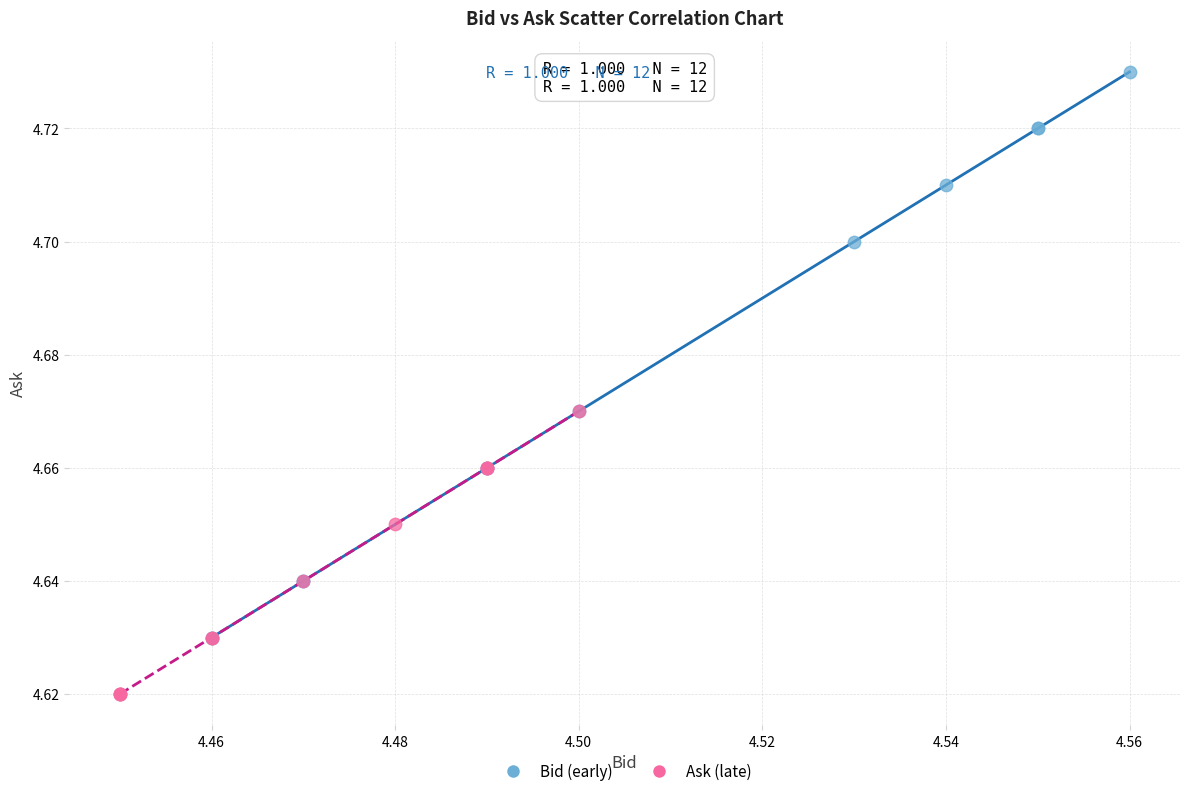

What are all the series names shown in the legend?

Bid (early), Ask (late)